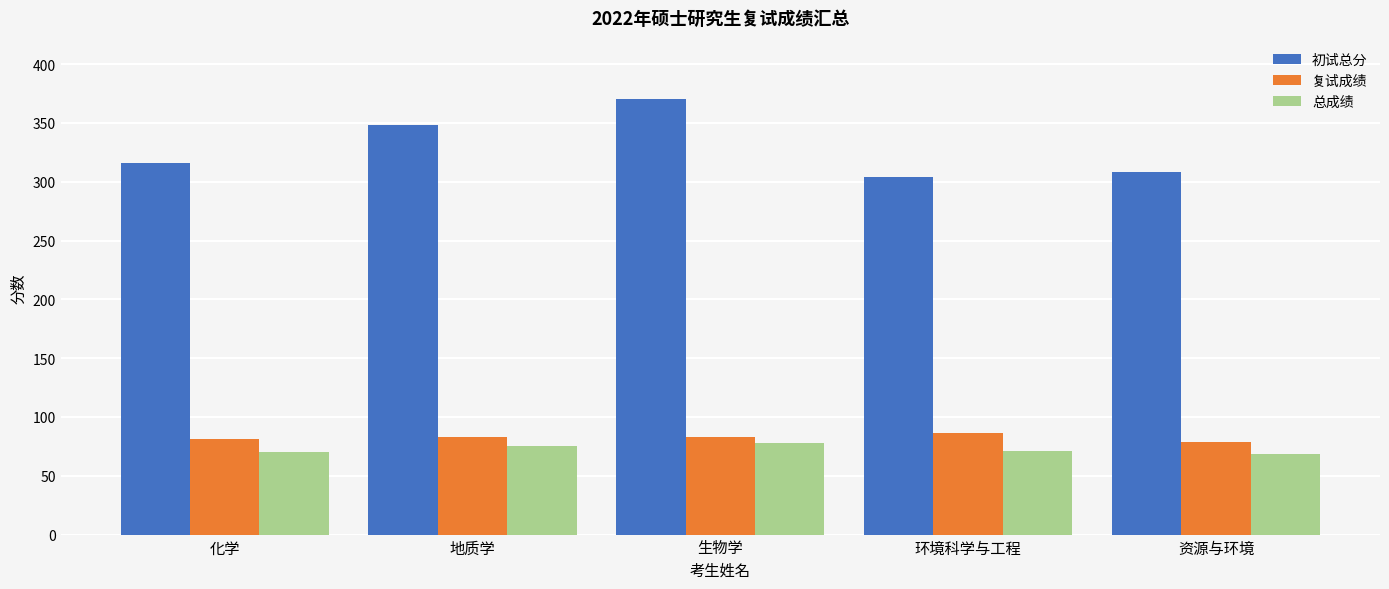

The value of 初试总分 at 资源与环境 is 308.0. True or false?

True